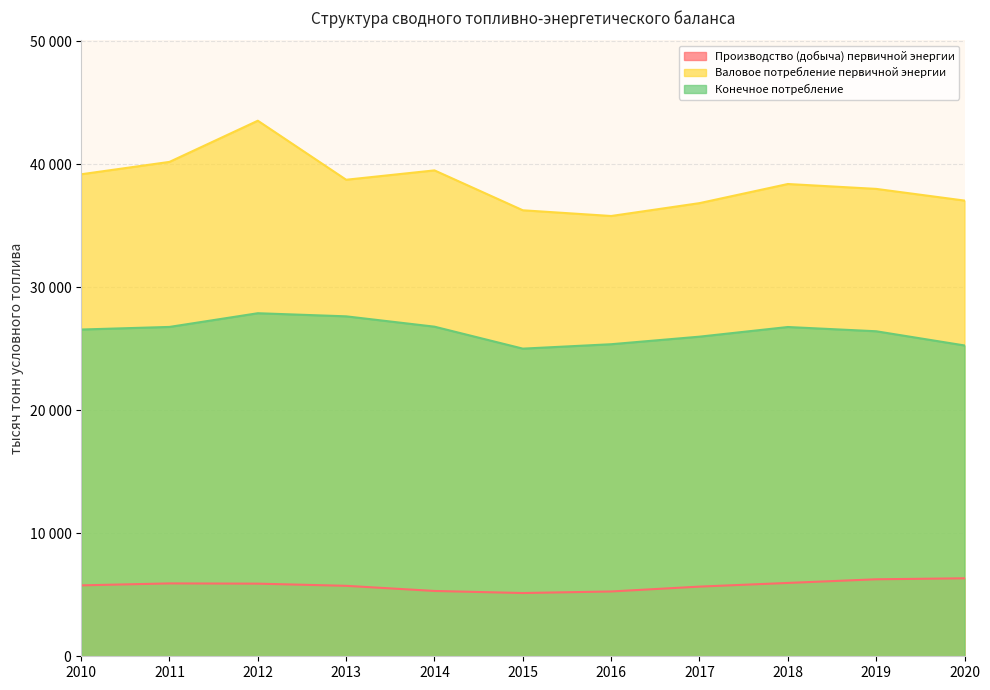

Which series has the largest range (max minus min)?

Валовое потребление первичной энергии